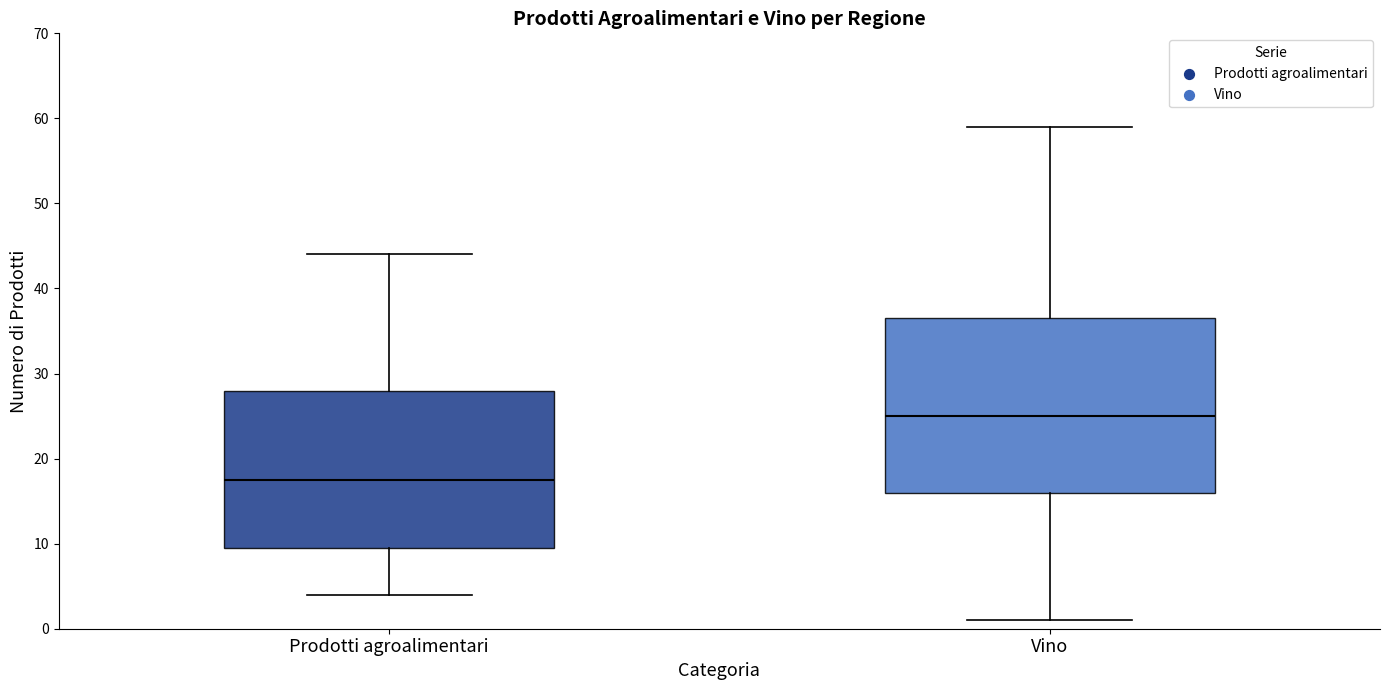

Which box is the tallest, from its lower edge to its upper edge?

Vino